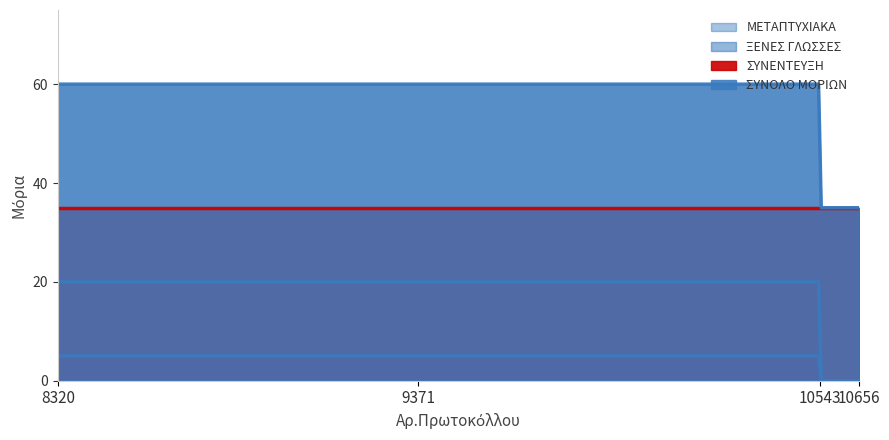

Where is ΣΥΝΕΝΤΕΥΞΗ nearest to the value 37?

10543